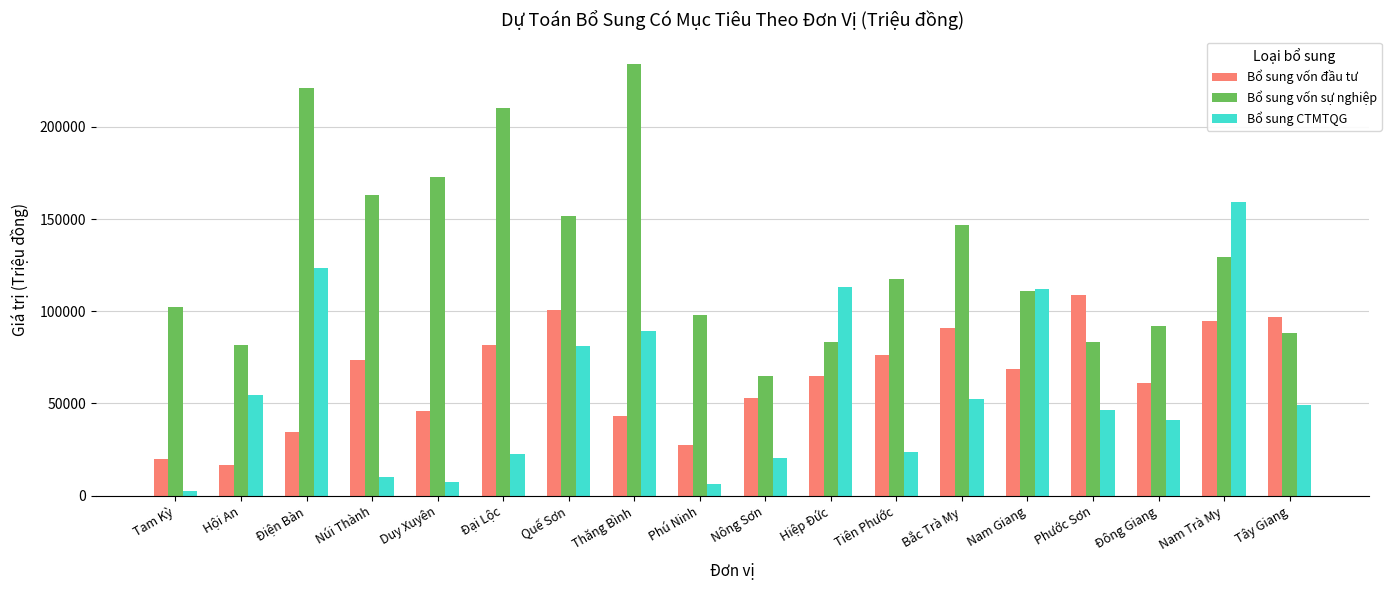

How many bars are there in total?

54